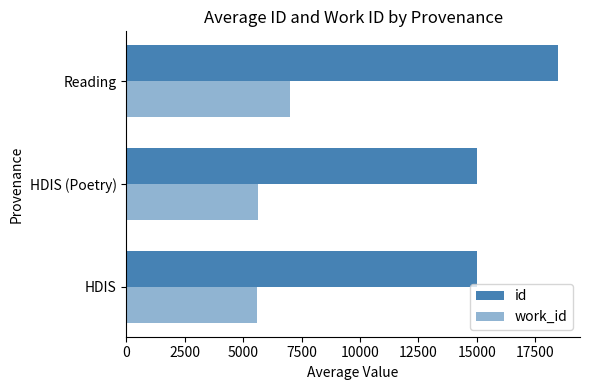

Which series has the largest range (max minus min)?

id